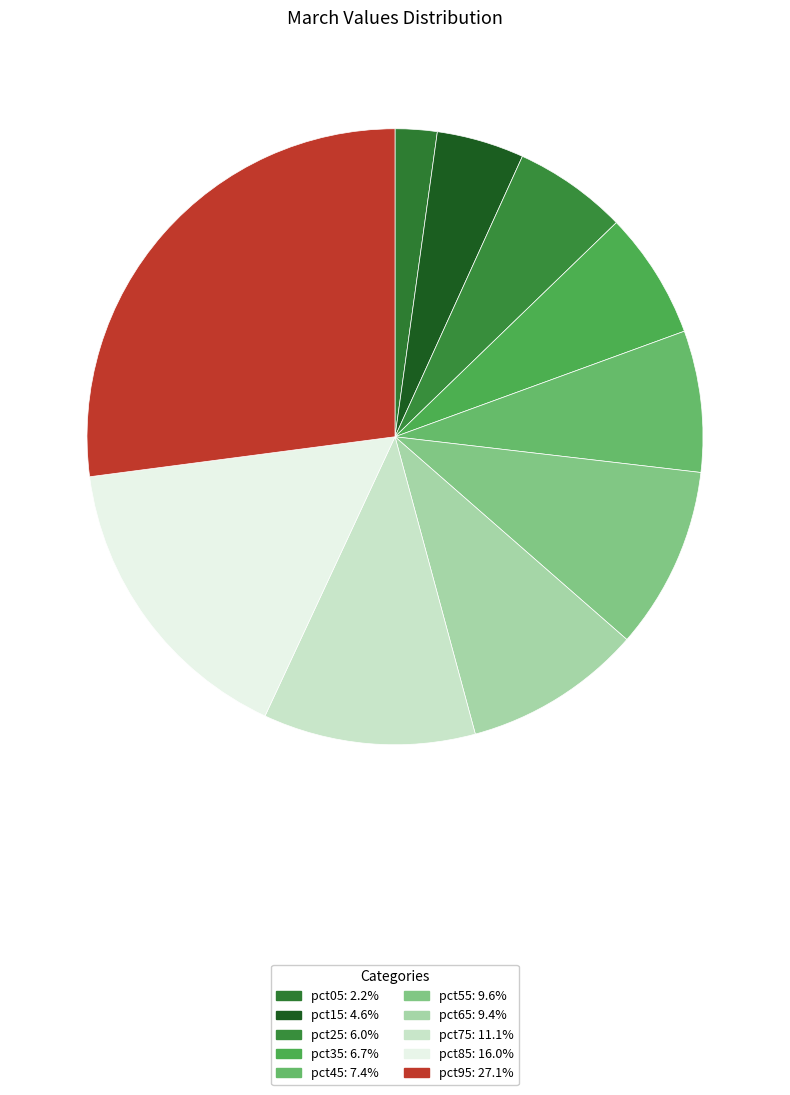

How many segments does this pie chart have?

10